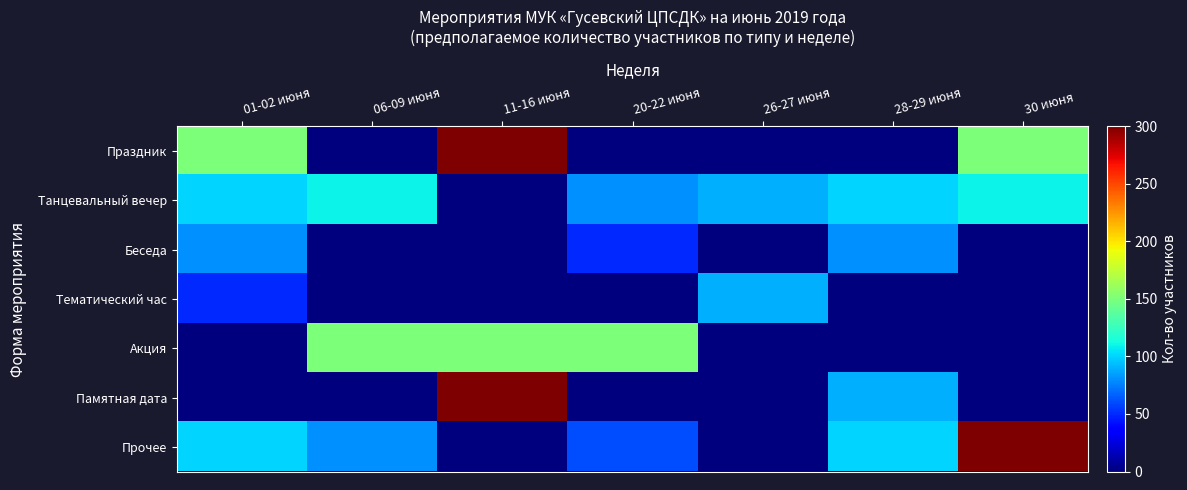

Reading right to left, list all the values displayed in this chart.

Праздник: 30 июня=150	28-29 июня=0	26-27 июня=0	20-22 июня=0	11-16 июня=300	06-09 июня=0	01-02 июня=150
Танцевальный вечер: 30 июня=110	28-29 июня=100	26-27 июня=90	20-22 июня=80	11-16 июня=0	06-09 июня=110	01-02 июня=100
Беседа: 30 июня=0	28-29 июня=80	26-27 июня=0	20-22 июня=50	11-16 июня=0	06-09 июня=0	01-02 июня=80
Тематический час: 30 июня=0	28-29 июня=0	26-27 июня=90	20-22 июня=0	11-16 июня=0	06-09 июня=0	01-02 июня=50
Акция: 30 июня=0	28-29 июня=0	26-27 июня=0	20-22 июня=150	11-16 июня=150	06-09 июня=150	01-02 июня=0
Памятная дата: 30 июня=0	28-29 июня=90	26-27 июня=0	20-22 июня=0	11-16 июня=300	06-09 июня=0	01-02 июня=0
Прочее: 30 июня=300	28-29 июня=100	26-27 июня=0	20-22 июня=60	11-16 июня=0	06-09 июня=80	01-02 июня=100